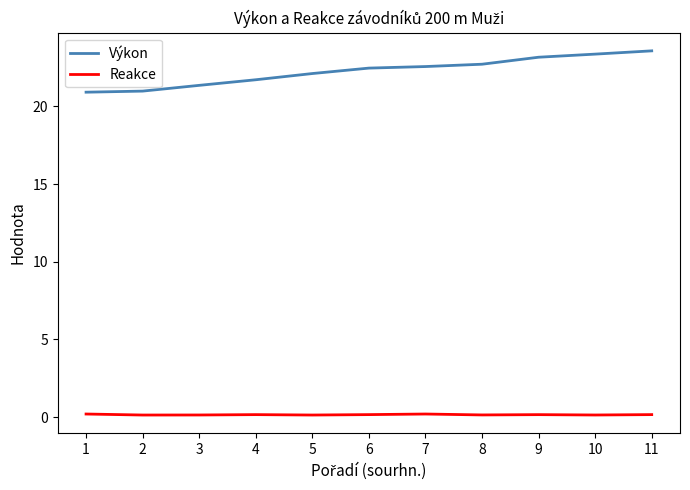

How many series are shown in this chart?

2